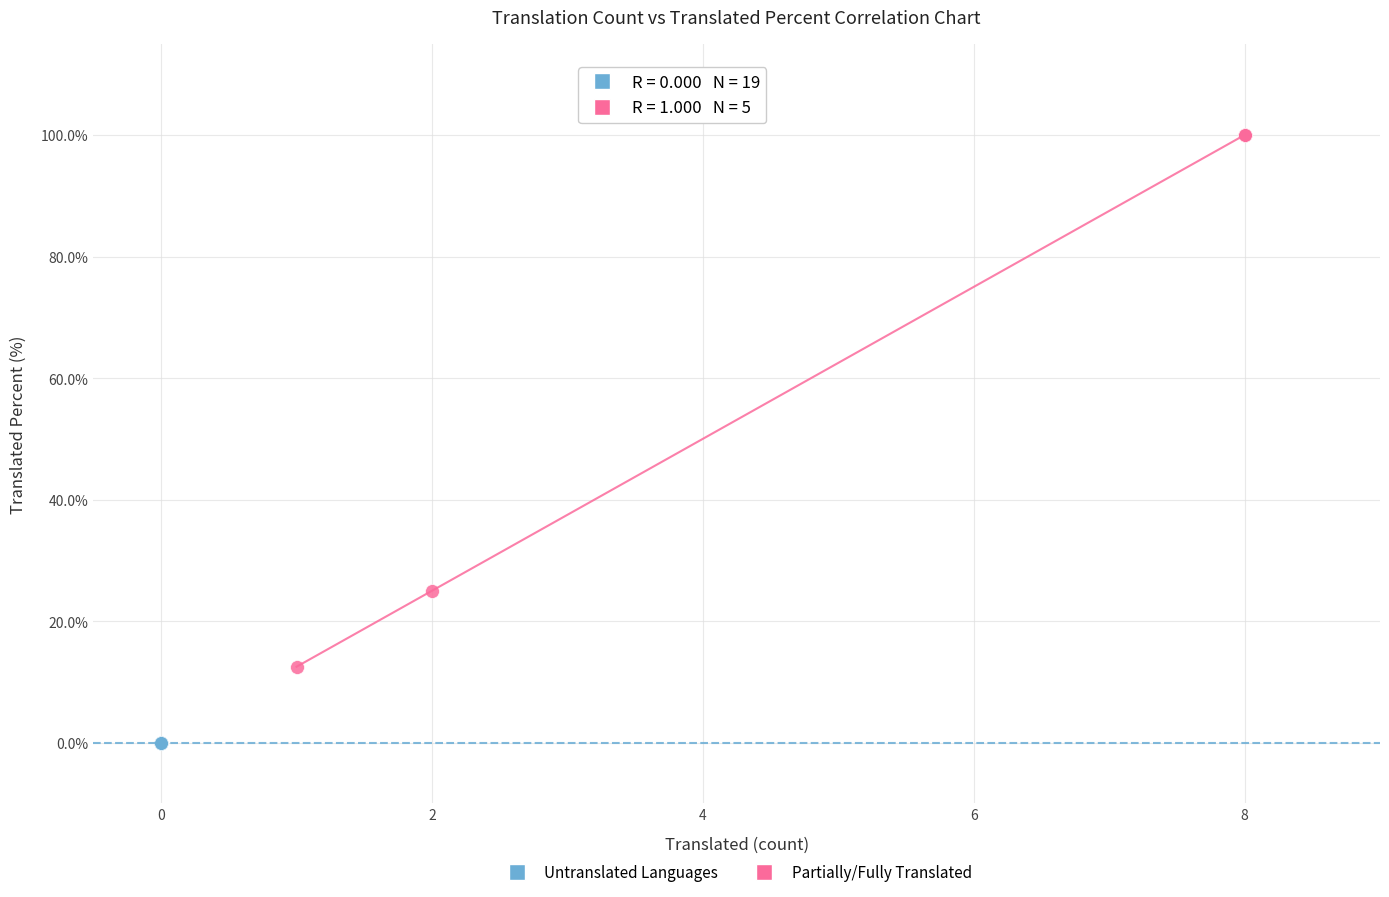

Which series contains the highest Y value?

Partially/Fully Translated